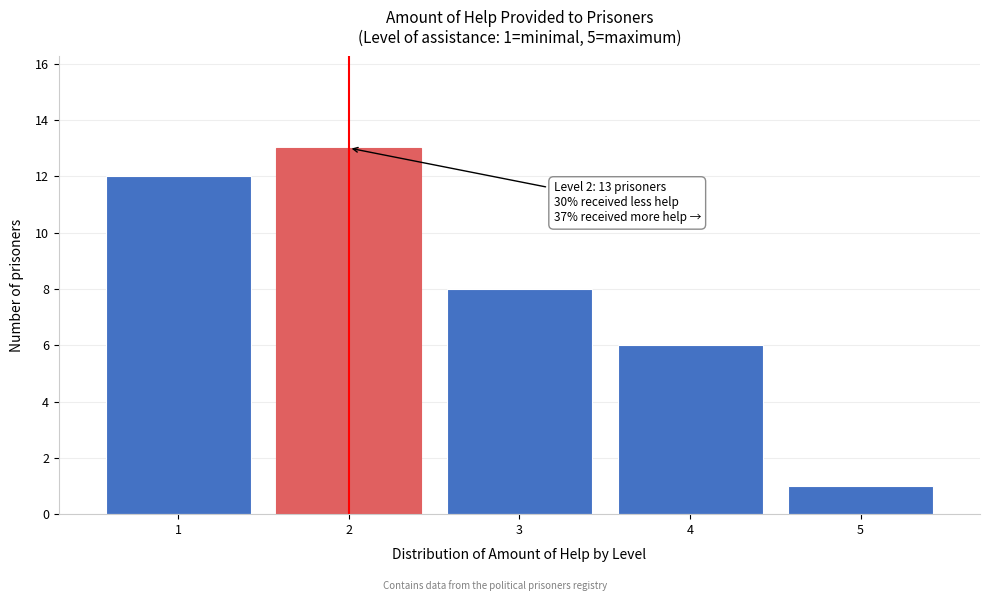

Which range on the x-axis has the tallest bar?

1.5 to 2.5